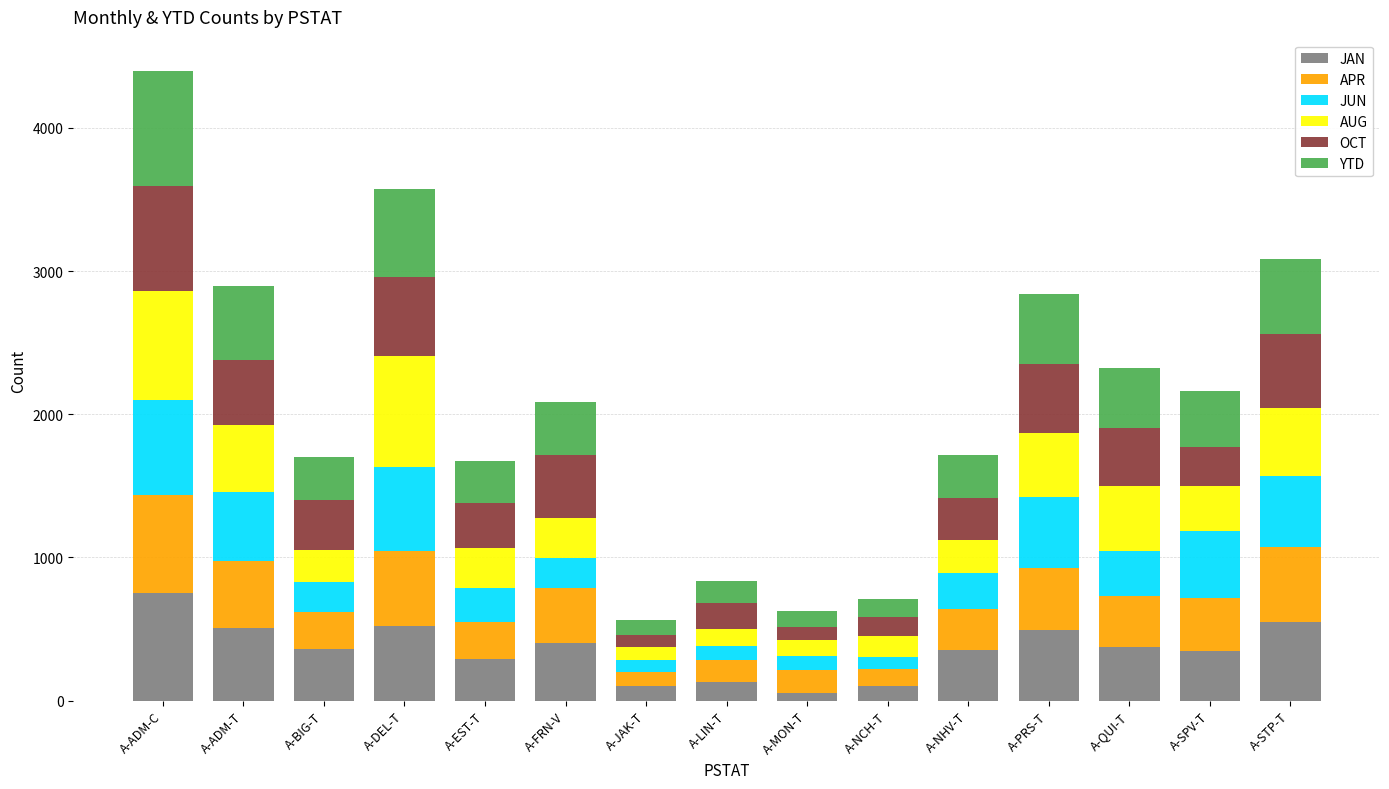

True or false: JAN has a value of 750.0 at A-ADM-C.

True